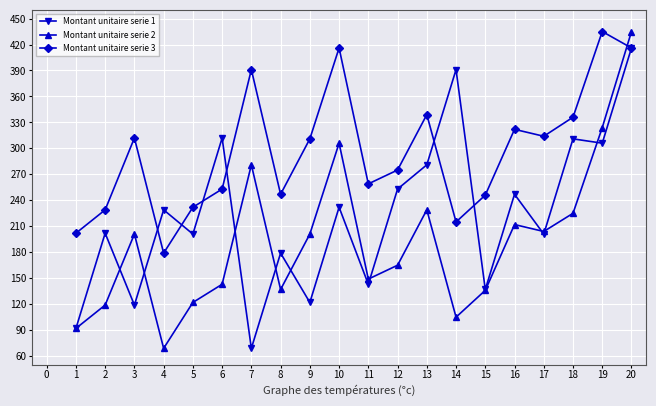

What is the average value of the Montant unitaire serie 2 series?

193